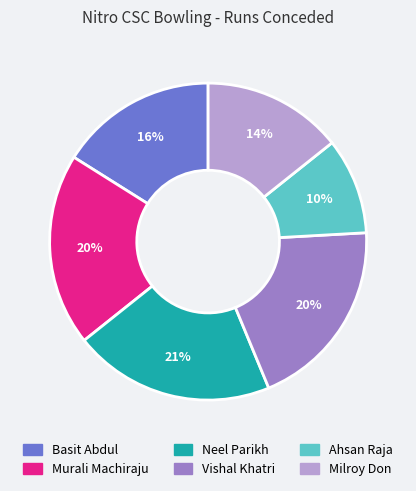

What is the ratio of the value at Murali Machiraju to the value at Neel Parikh?

1.0